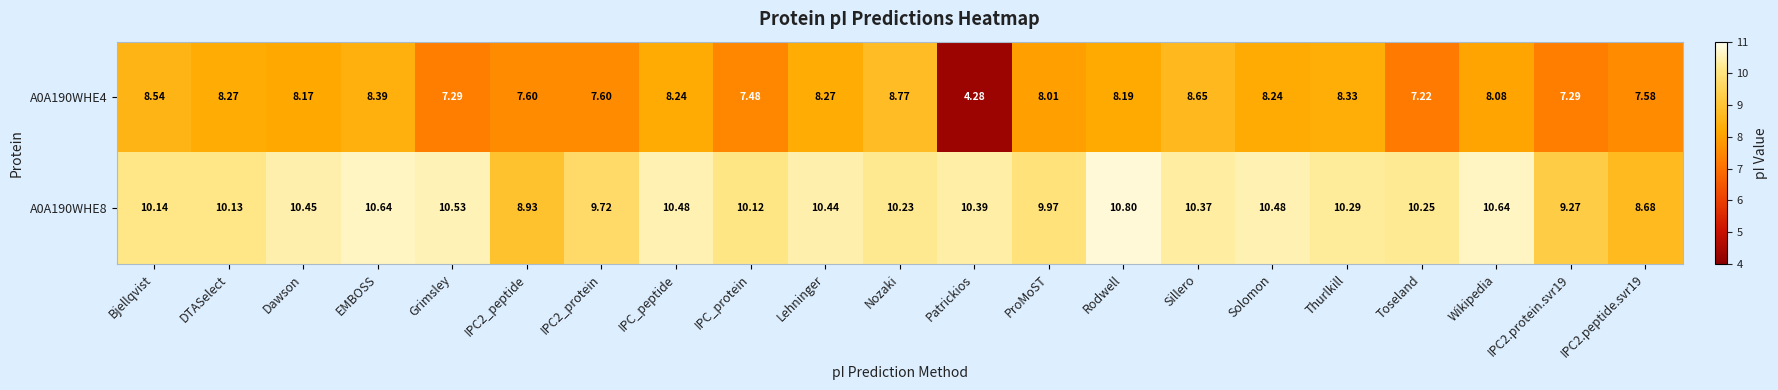

At which category does the chart reach its peak across all series?

Rodwell